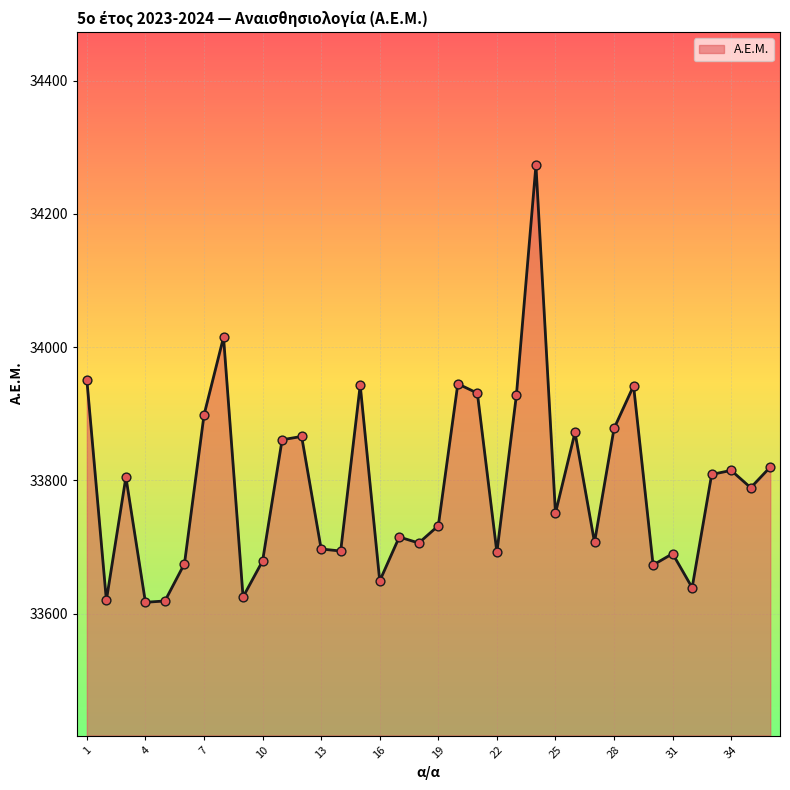

What is the difference between the maximum and minimum values?

656